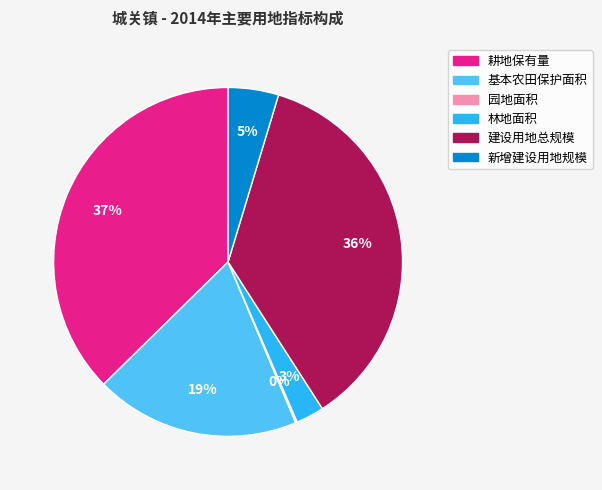

Is there a majority slice in this chart?

No